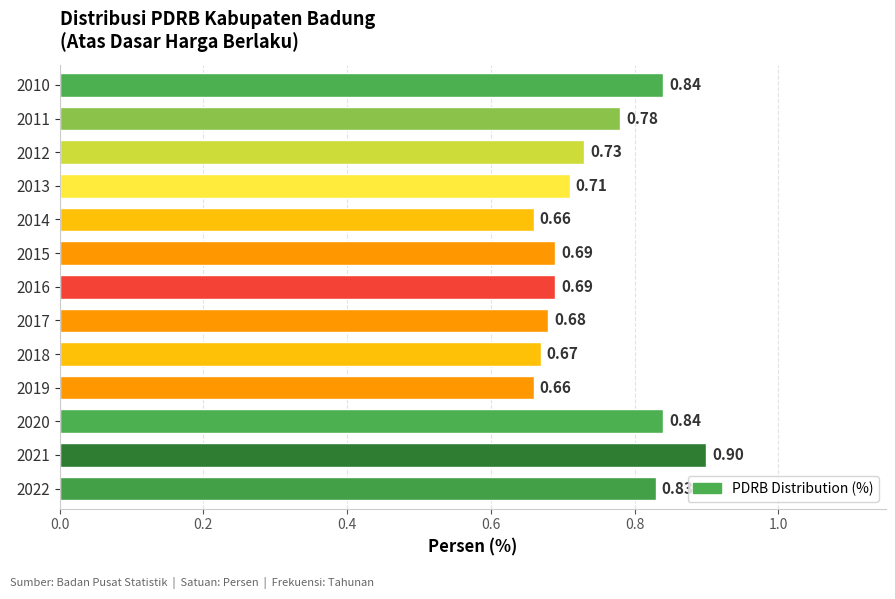

Which label corresponds to the largest value in the chart?

2021